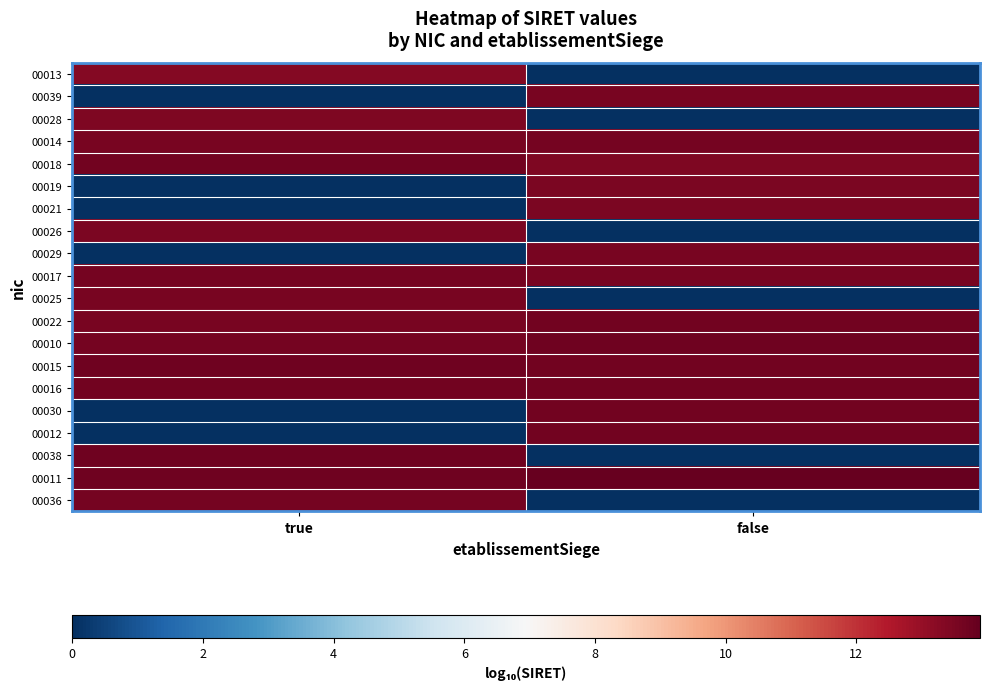

Reading left to right, what are all the values shown in this chart?

00013: true=13.3	false=0.0
00039: true=0.0	false=13.5
00028: true=13.4	false=0.0
00014: true=13.5	false=13.6
00018: true=13.6	false=13.4
00019: true=0.0	false=13.5
00021: true=0.0	false=13.5
00026: true=13.5	false=0.0
00029: true=0.0	false=13.5
00017: true=13.6	false=13.5
00025: true=13.5	false=0.0
00022: true=13.5	false=13.6
00010: true=13.6	false=13.7
00015: true=13.7	false=13.6
00016: true=13.6	false=13.6
00030: true=0.0	false=13.6
00012: true=0.0	false=13.6
00038: true=13.7	false=0.0
00011: true=13.7	false=13.9
00036: true=13.6	false=0.0